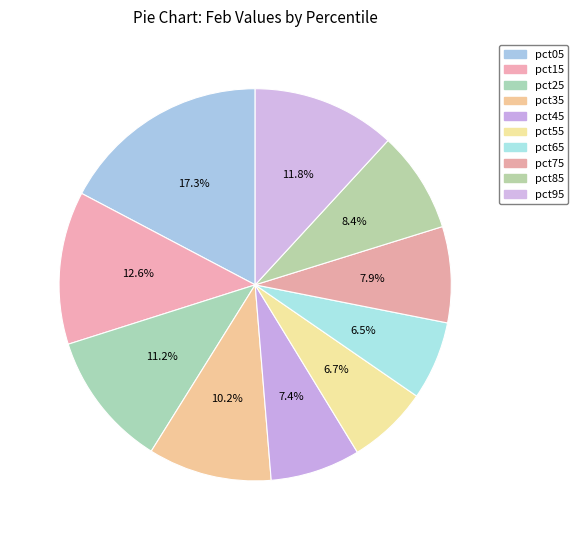

To the nearest percent, what is the combined percentage of pct05 and pct65?

24%